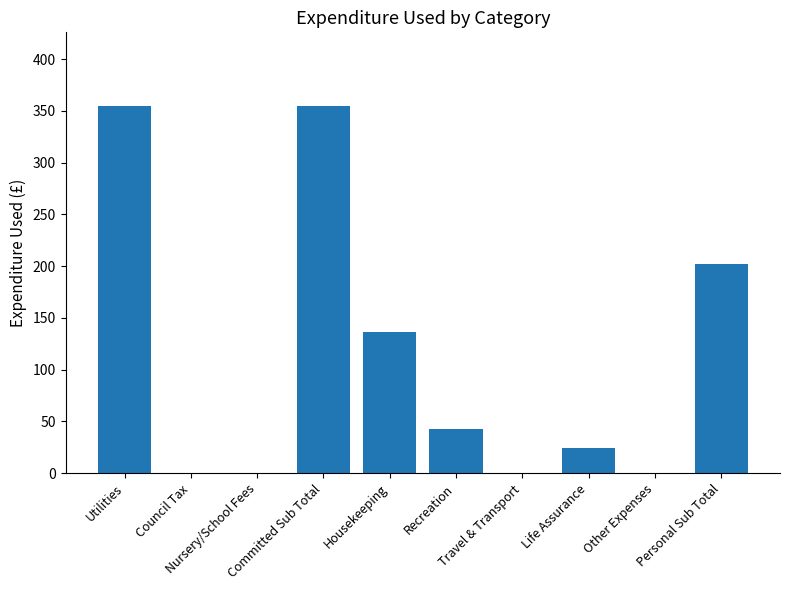

How many data points are above 42?

5